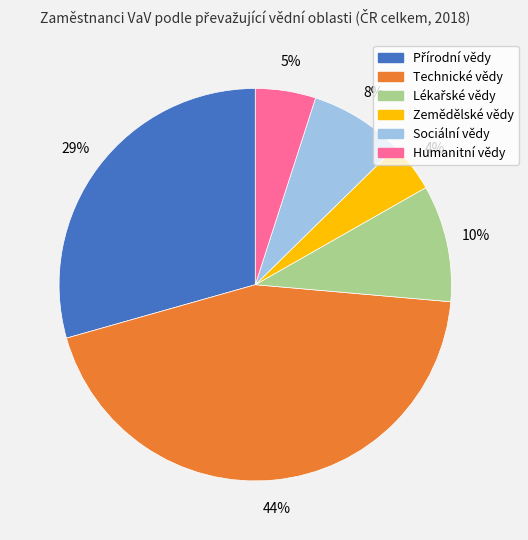

Count the number of slices in the pie.

6